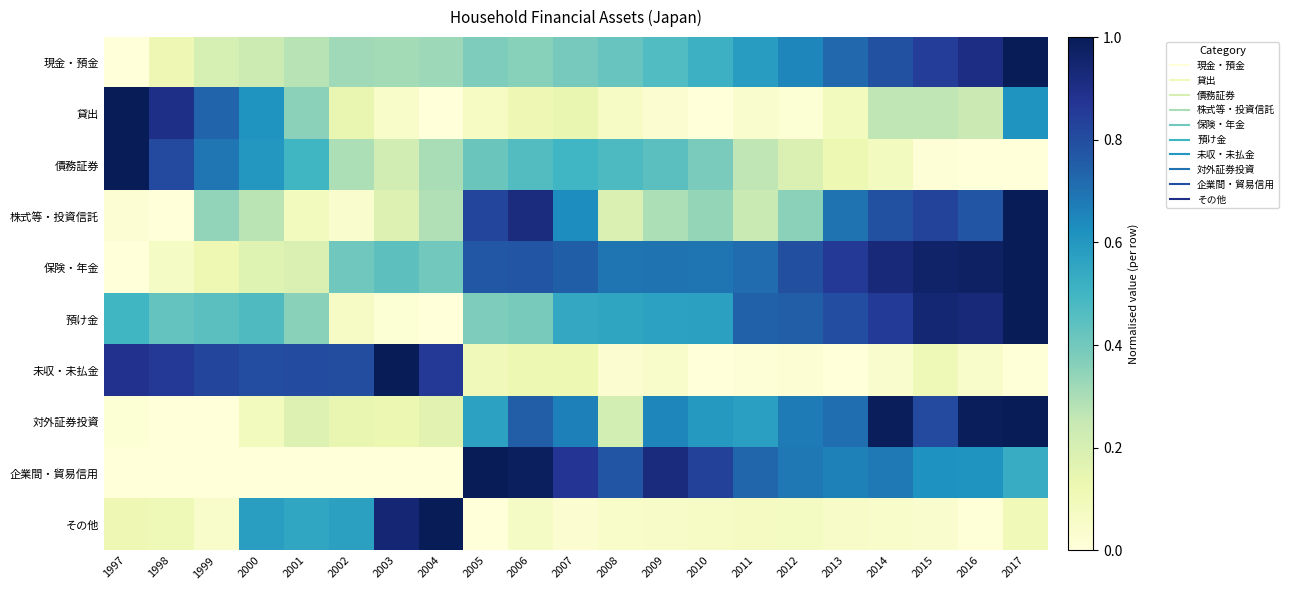

Which has a higher value, 2016 or 2012?

2016